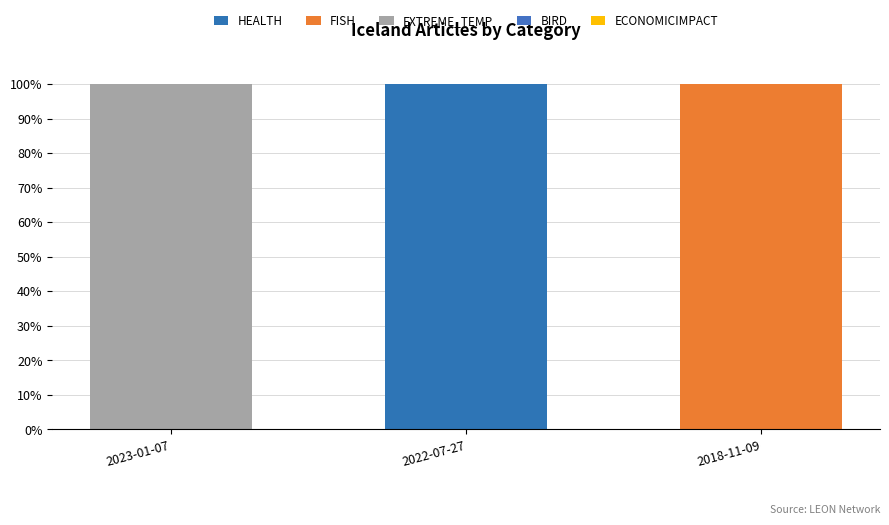

Which series has the largest total across all categories?

HEALTH